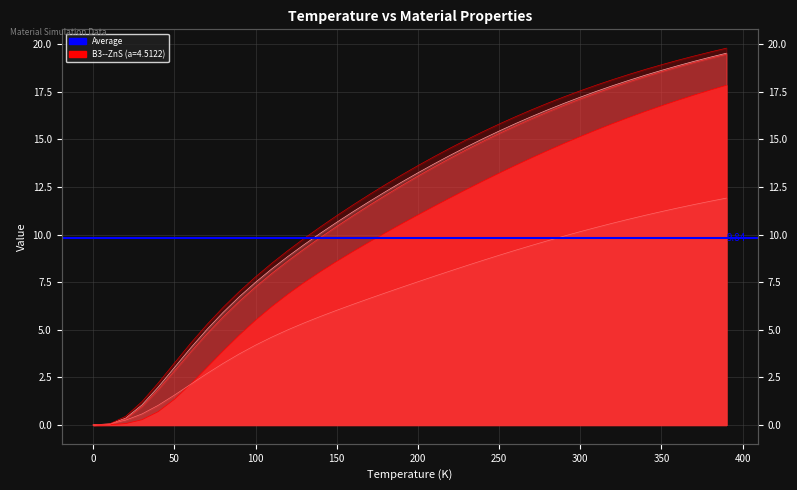

What is the total value across all series at 230?

64.8